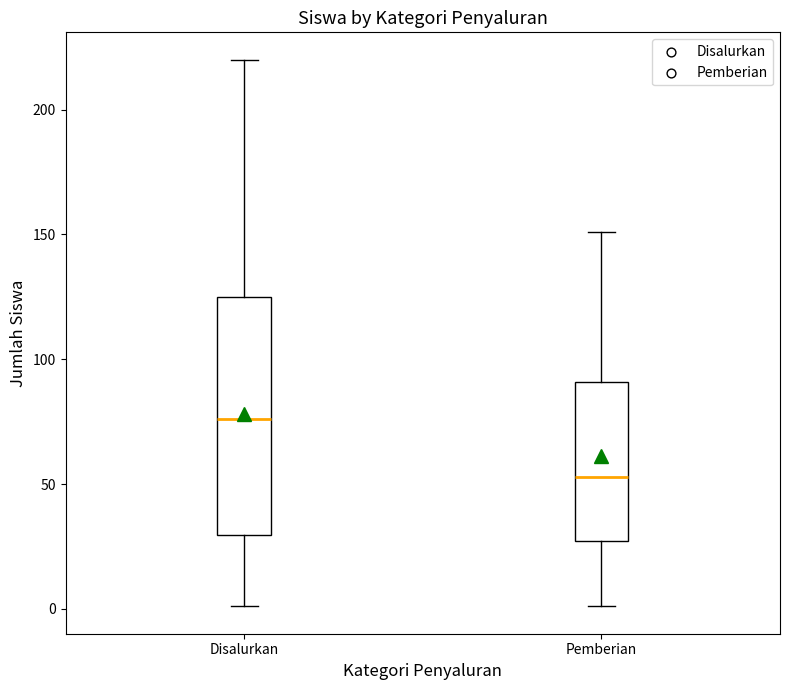

Where does the median line of the box for Pemberian sit on the y-axis? The values are not printed on the chart, so give them approximately, as read against the axis.

55